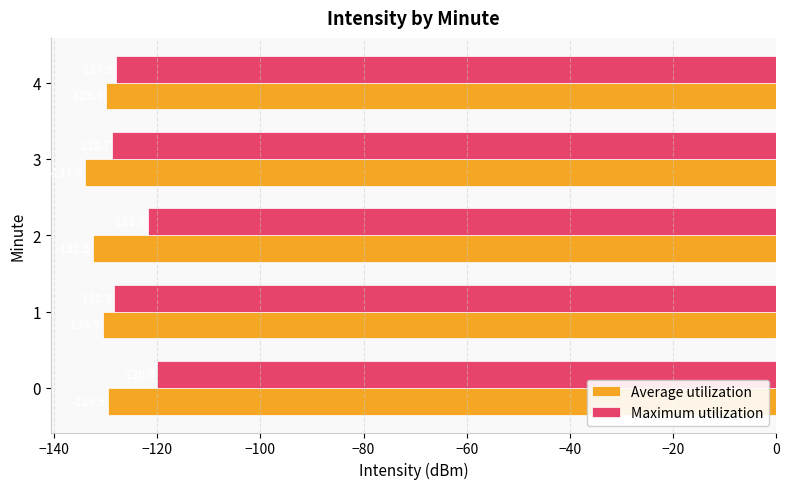

Count the number of data series in this chart.

2